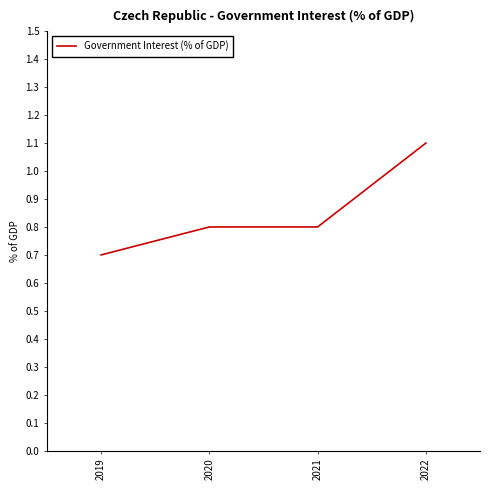

Count the number of data series in this chart.

1